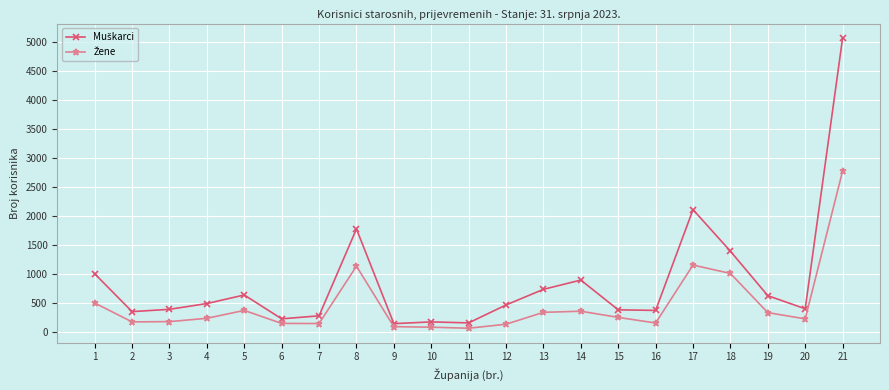

At which category is the sum across all series the highest?

21